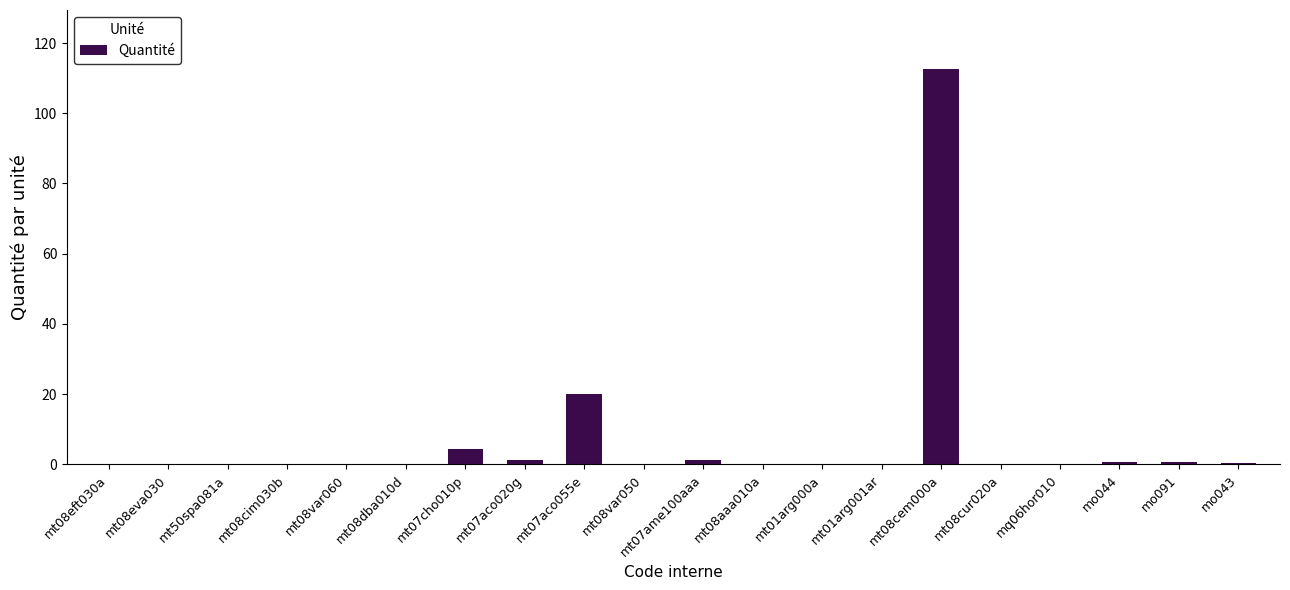

At which category does the chart reach its peak across all series?

mt08cem000a